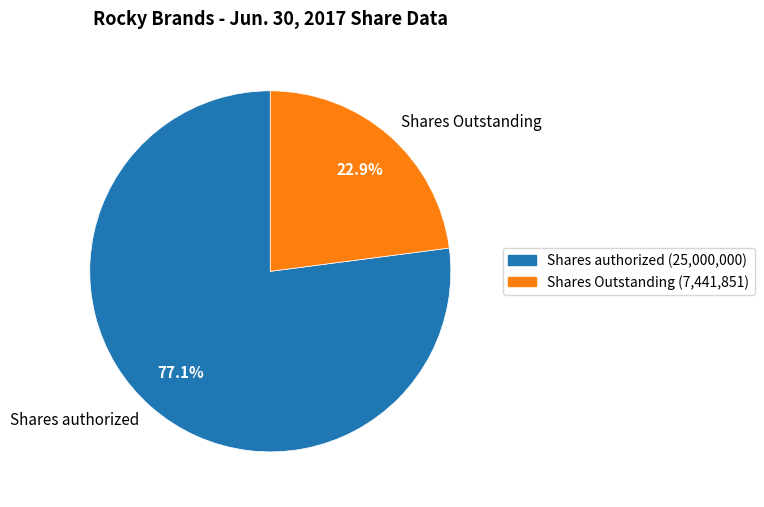

Is it true that Shares authorized is 77% of the pie?

True